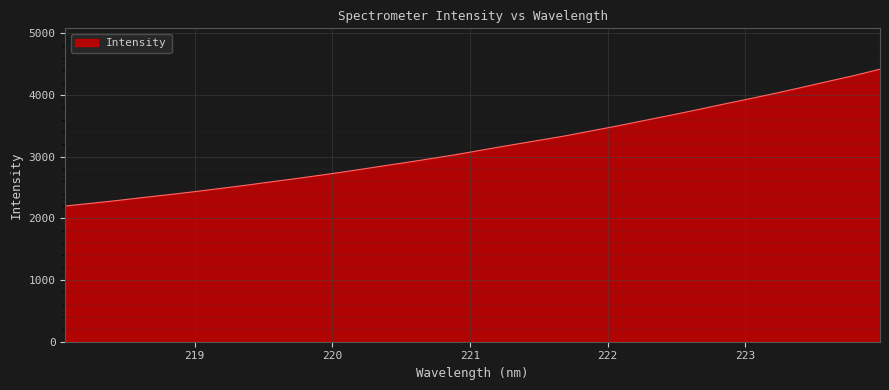

What is the difference between the maximum and minimum values?

2217.5